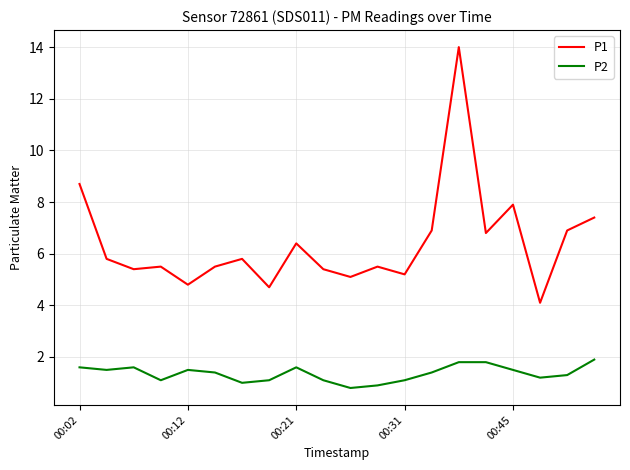

Rank the series by their maximum value, from highest to lowest.

P1, P2